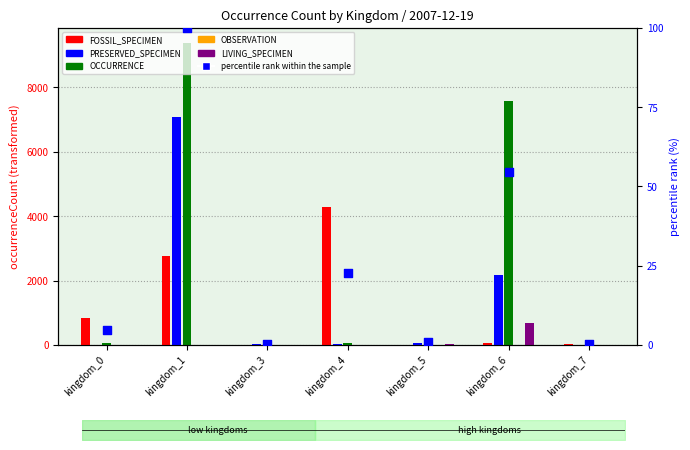

What is the change in value from kingdom_1 to kingdom_4?

-77.3